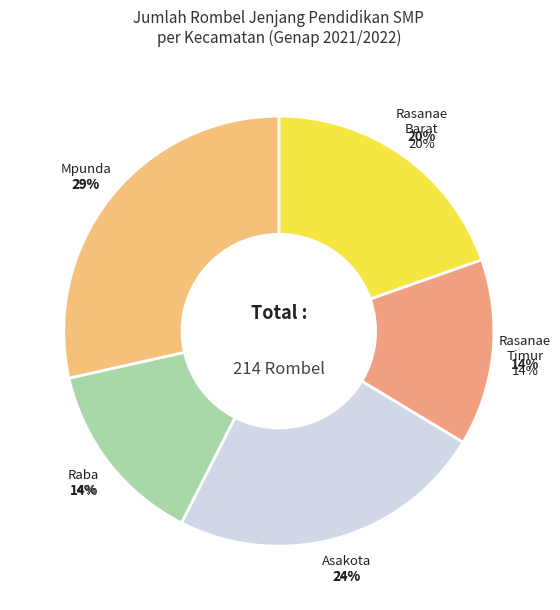

To the nearest percent, what is the average slice percentage?

20%